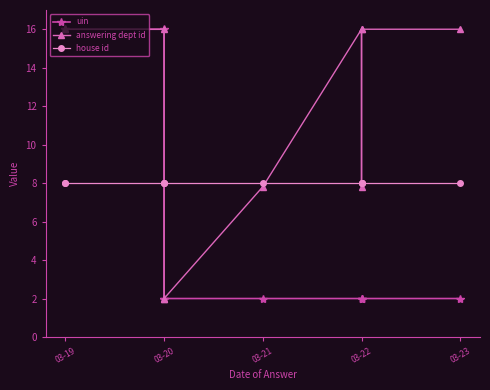

The uin series shows 0.4 at 9. True or false?

False